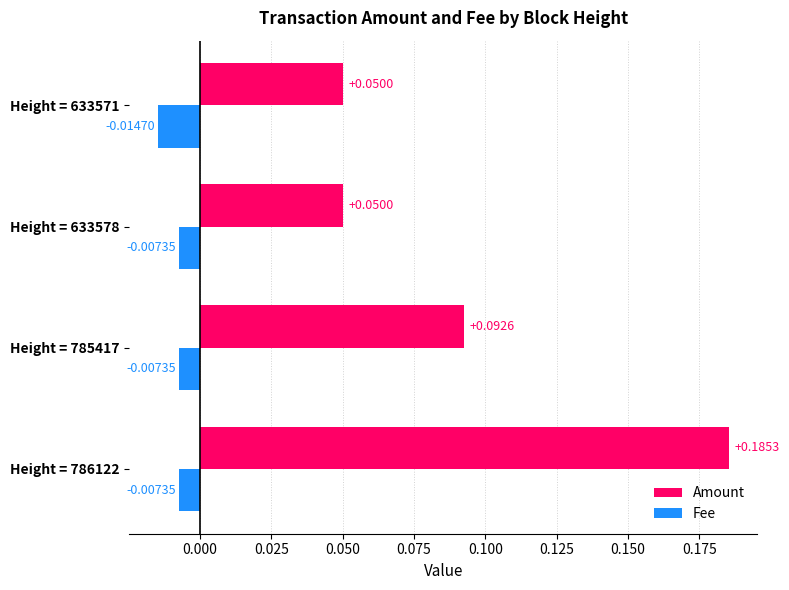

What is the sum of the Amount values at Height = 786122 and Height = 785417?

0.3